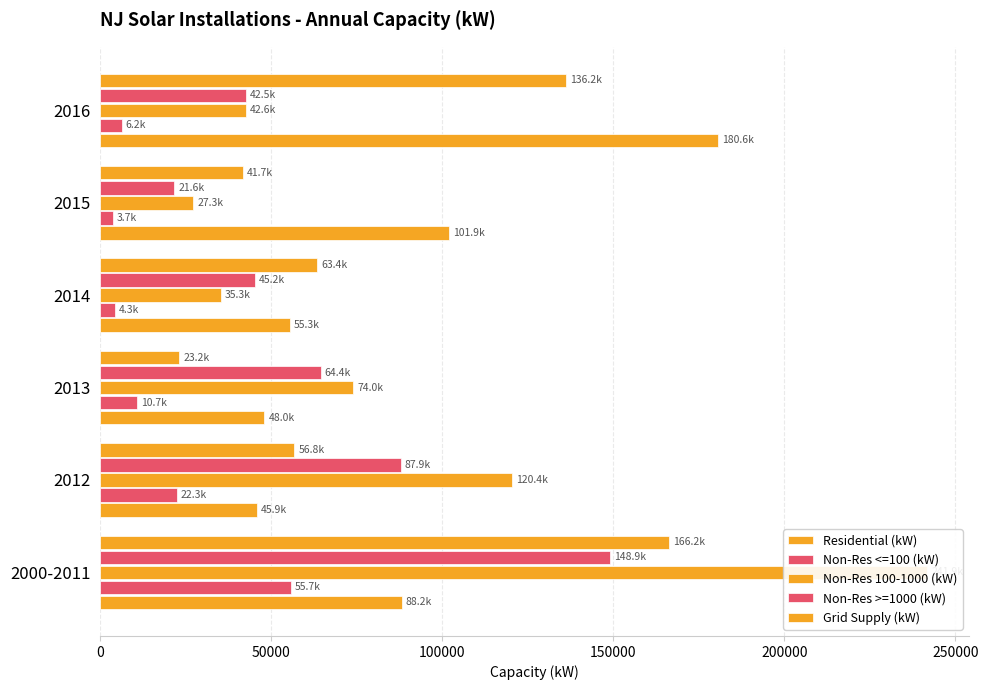

Reading left to right, extract all data points from this chart.

Residential (kW): 88178.5	45854.8	47958.4	55344.7	101872.8	180612.0
Non-Res <=100 (kW): 55677.3	22302.4	10741.0	4269.0	3651.2	6236.4
Non-Res 100-1000 (kW): 241852.7	120416.8	74009.3	35309.3	27254.1	42645.6
Non-Res >=1000 (kW): 148915.0	87882.4	64412.2	45163.0	21629.6	42479.7
Grid Supply (kW): 166176.9	56793.8	23162.1	63370.6	41683.6	136222.1